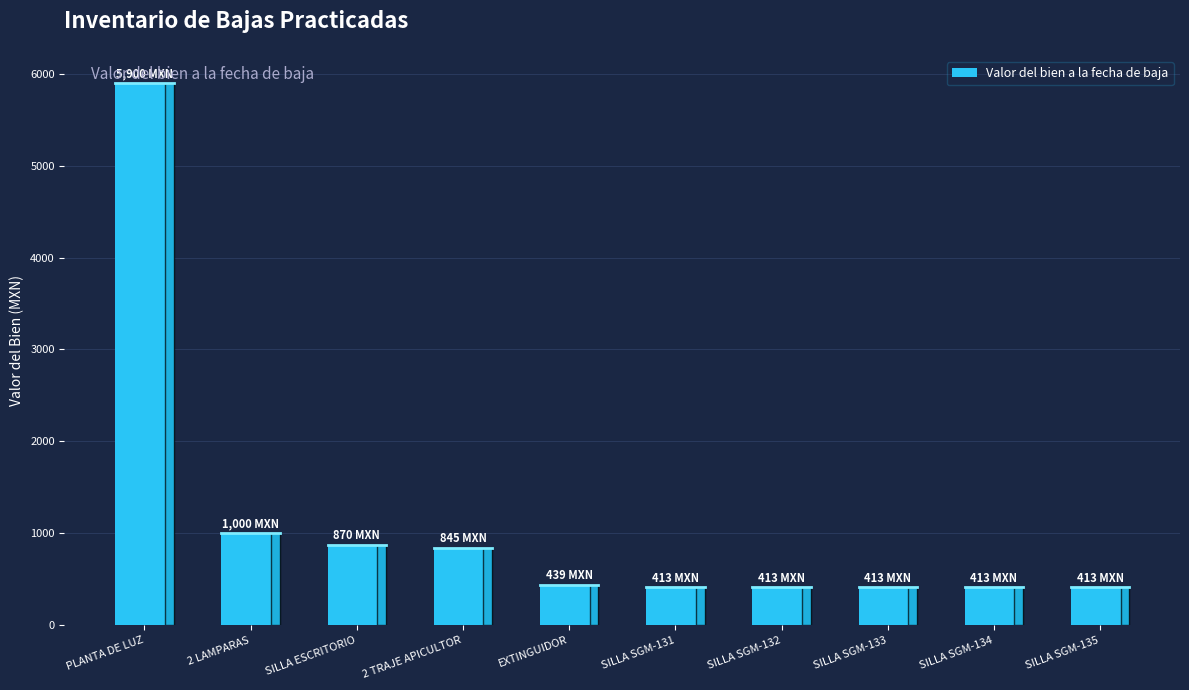

Between PLANTA DE LUZ and EXTINGUIDOR, which is larger?

PLANTA DE LUZ